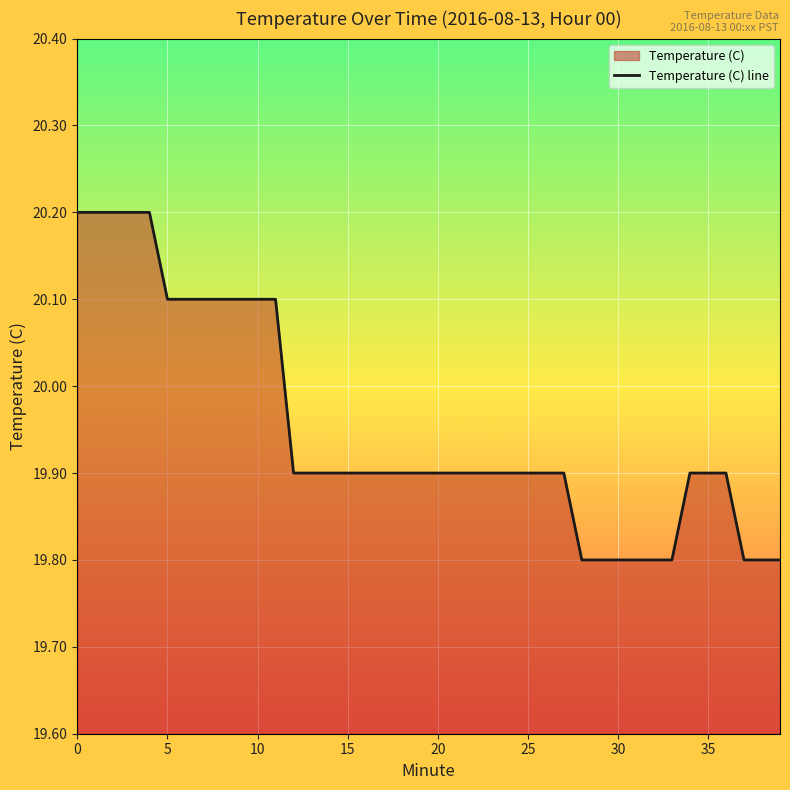

How many values are between 19 and 20?

28